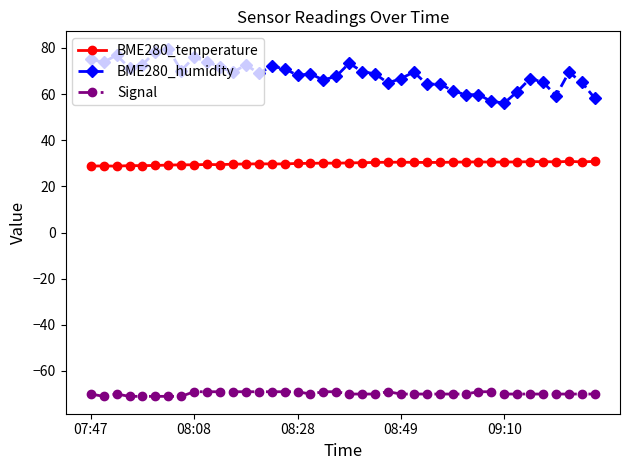

What is the highest value of the BME280_humidity series?

79.7